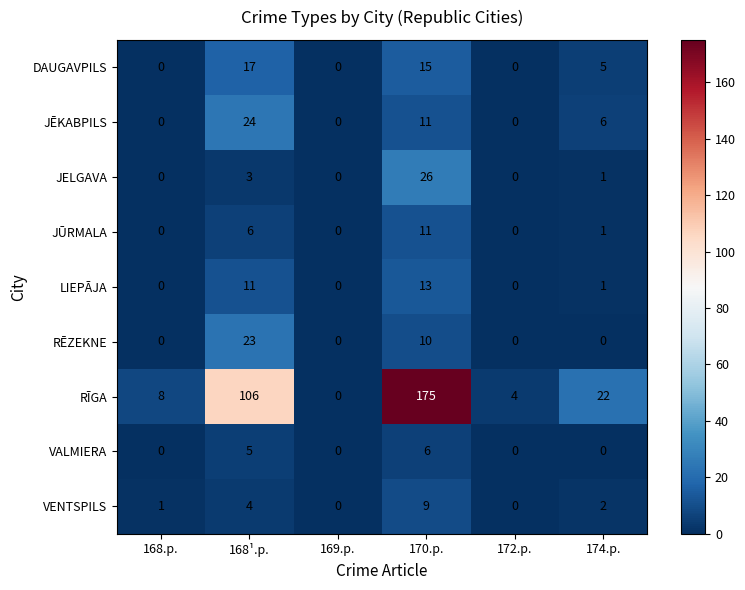

Between 169.p. and 170.p., which series saw the biggest shift?

RĪGA